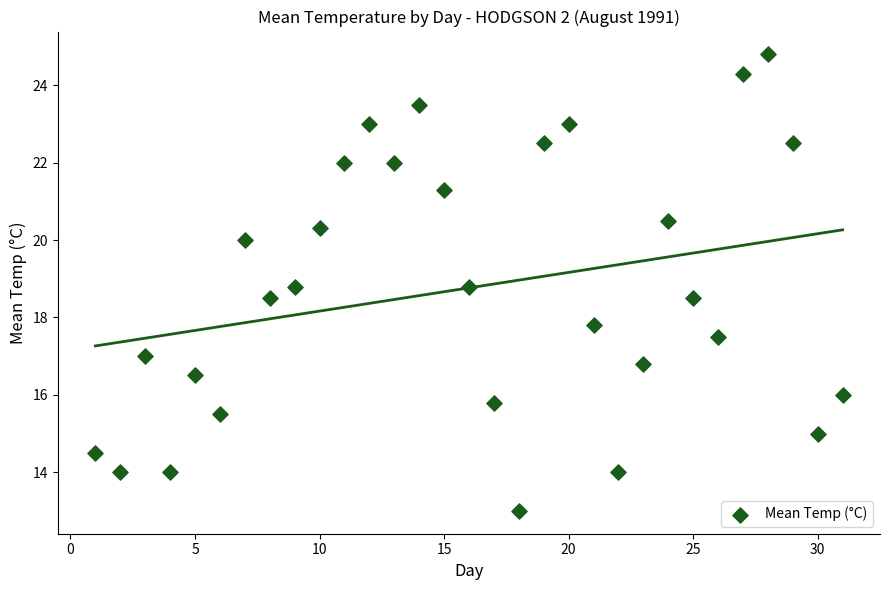

What is the range of Y values (max minus min)?

11.8